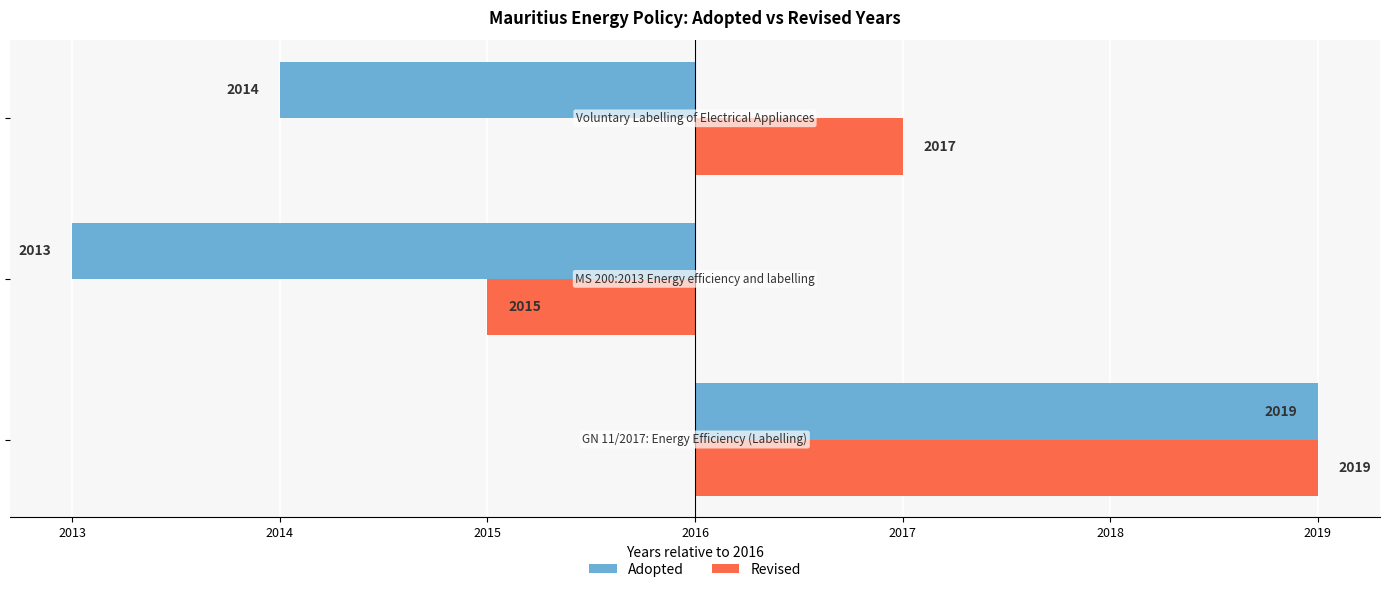

What are all the series names shown in the legend?

Adopted, Revised